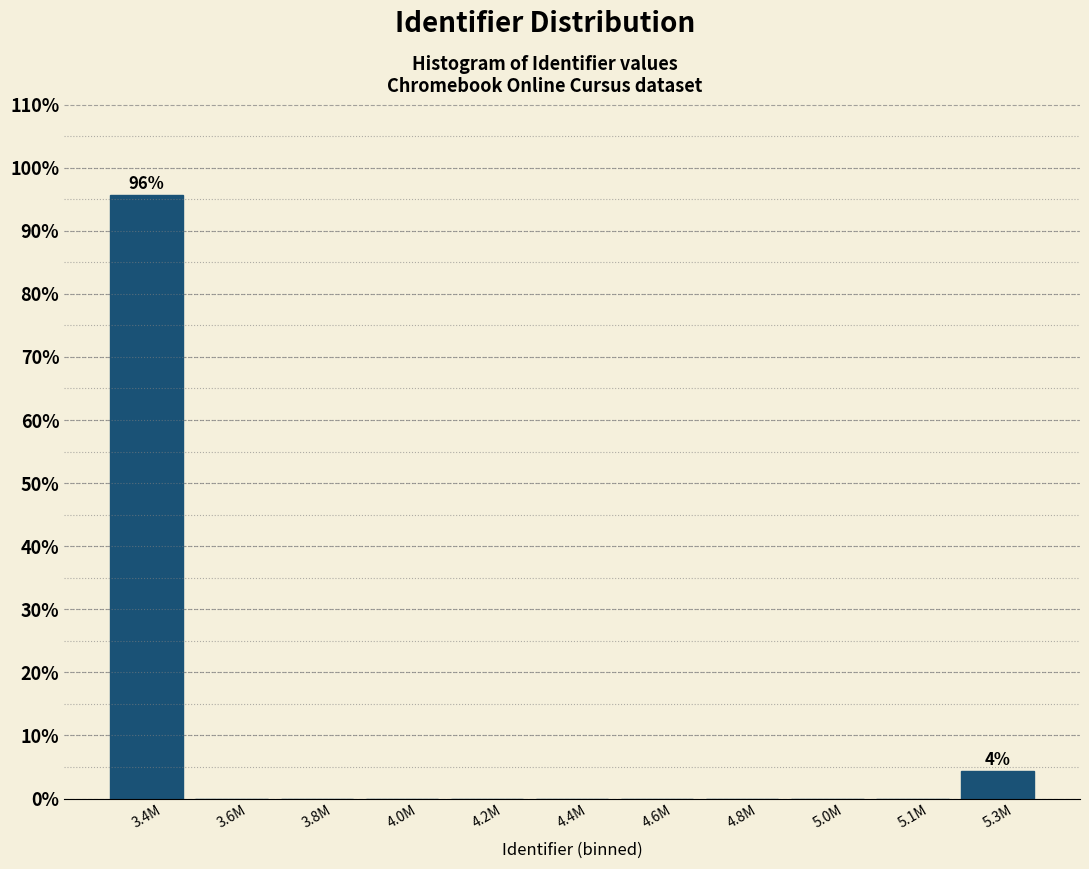

Reading left to right, list all the values displayed in this chart.

3.4M=95.7	3.6M=0.0	3.8M=0.0	4.0M=0.0	4.2M=0.0	4.4M=0.0	4.6M=0.0	4.8M=0.0	5.0M=0.0	5.1M=0.0	5.3M=4.3